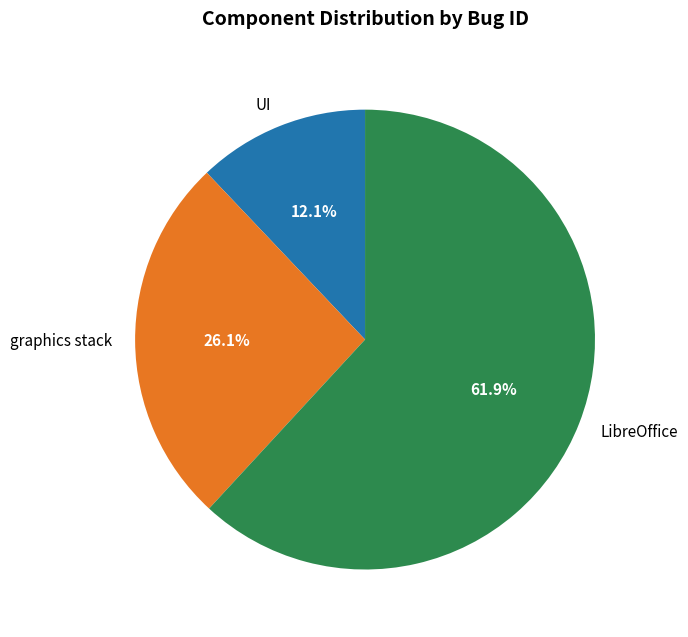

What percentage is the LibreOffice slice, to the nearest percent?

62%